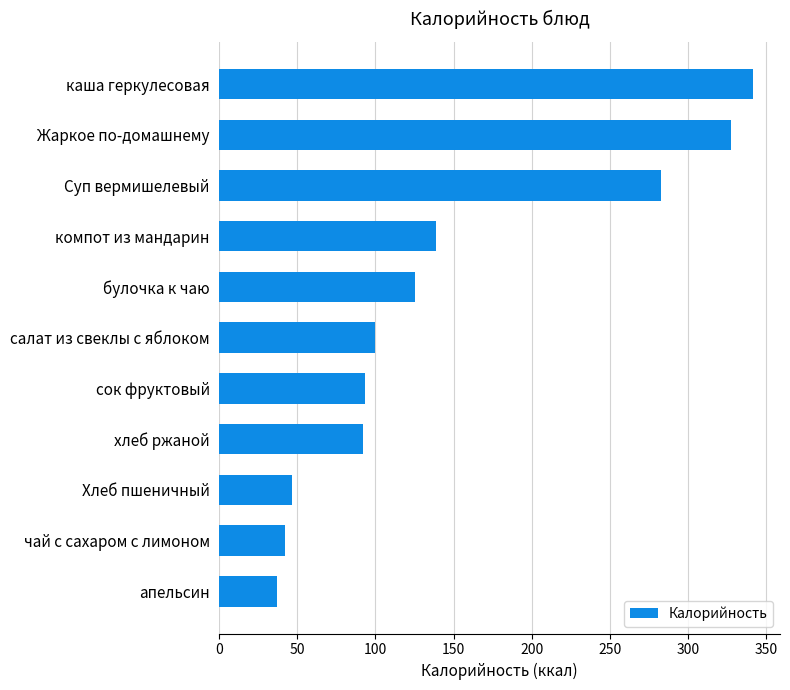

What is the ratio of the value at салат из свеклы с яблоком to the value at апельсин?

2.7